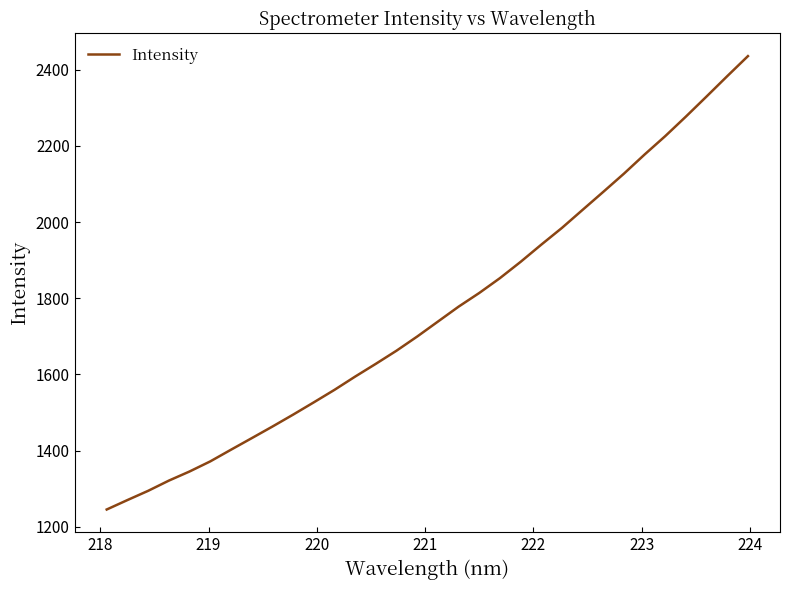

What is the difference between the maximum and minimum values?

1190.2